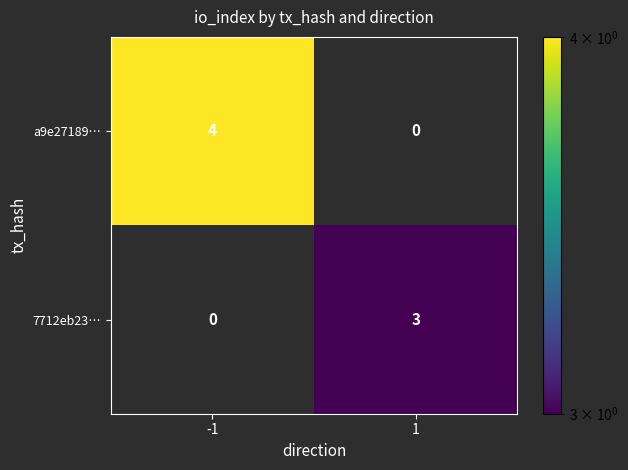

What is the sum of the a9e27189… values at 1 and -1?

4